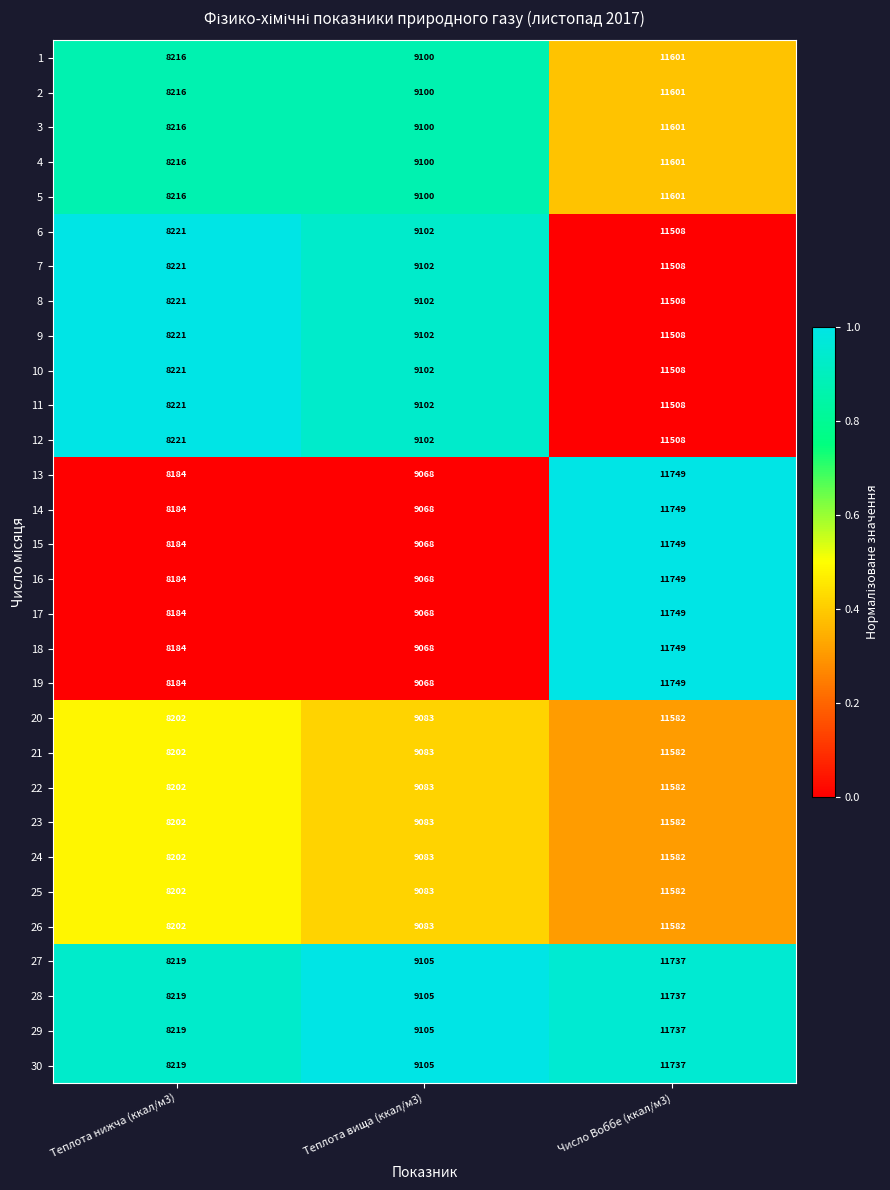

What is the difference between the highest and lowest values at Число Воббе (ккал/м3)?

241